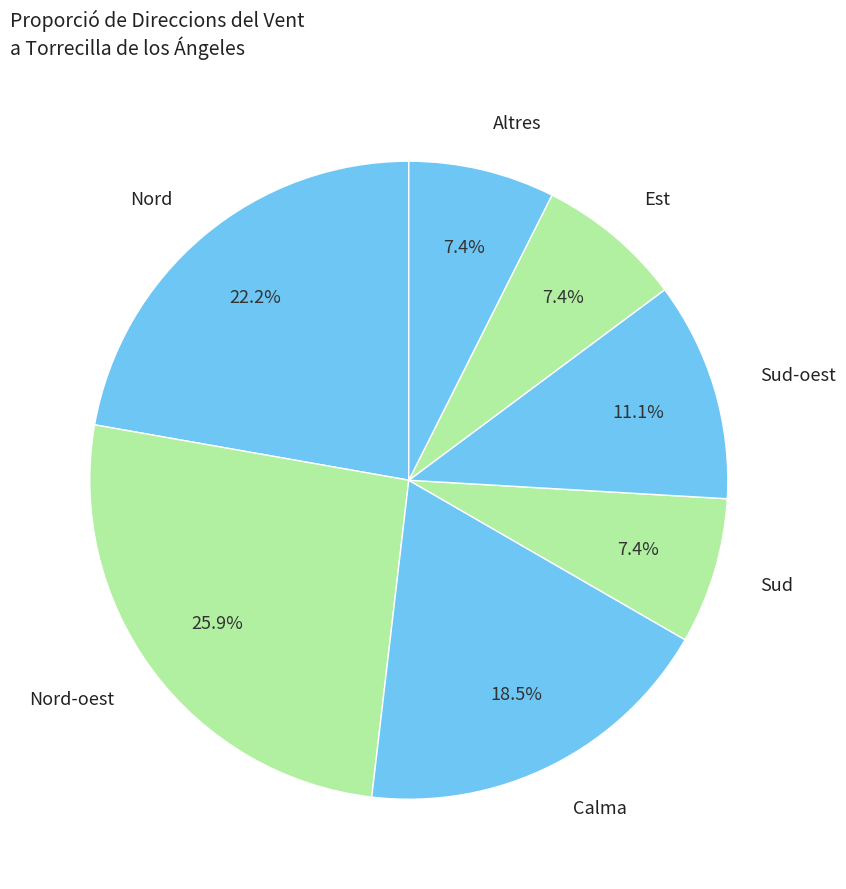

How many slices are in this pie chart?

7